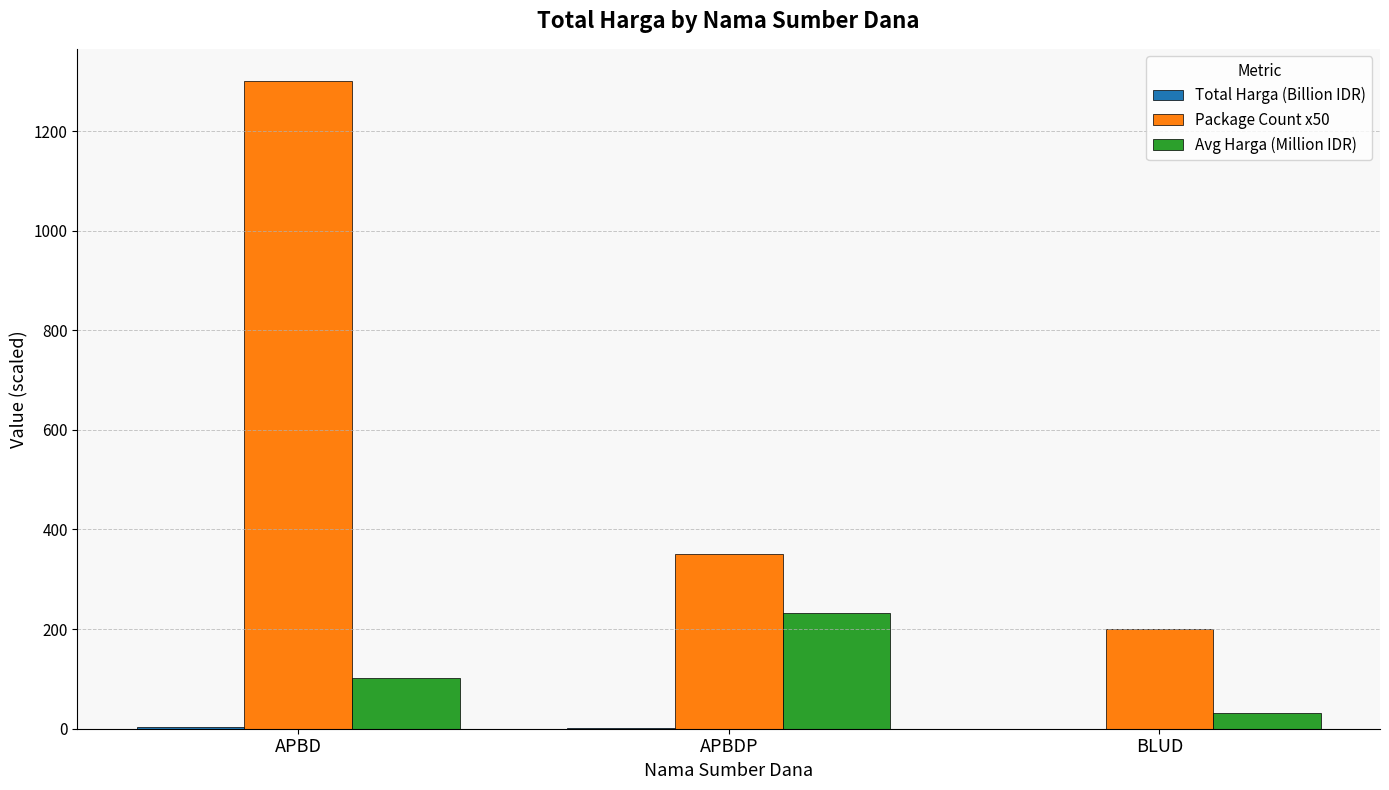

What is the greatest value displayed?

1300.0